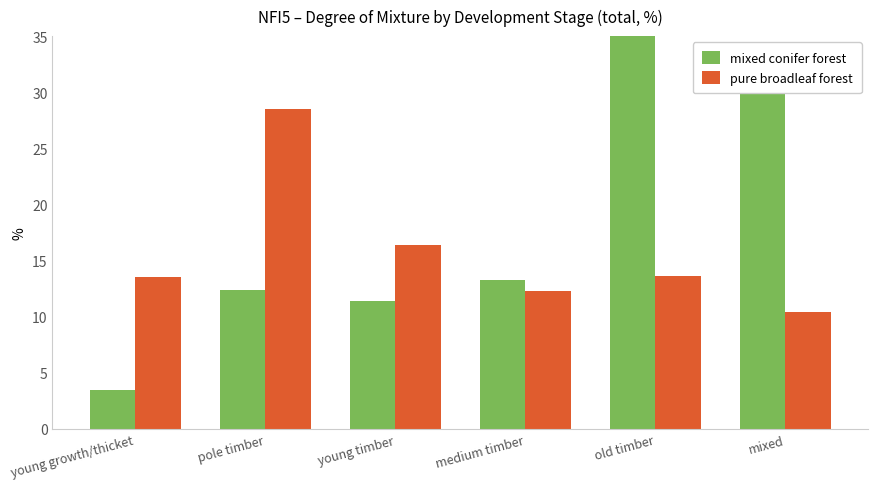

Which series has the widest spread of values?

mixed conifer forest